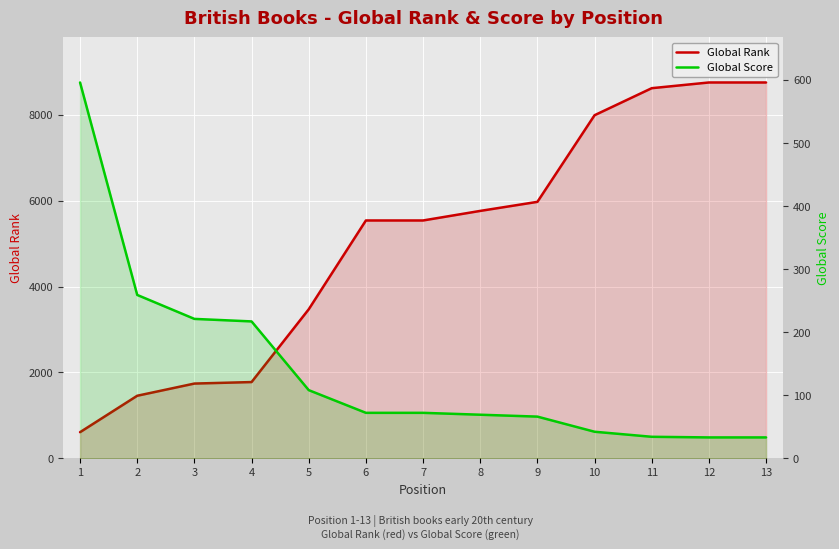

Reading left to right, transcribe all the data shown in this chart.

Global Rank: 607	1456	1740	1775	3471	5541	5541	5764	5975	7994	8624	8757	8757
Global Score: 596	259	221	217	108	72	72	69	66	42	34	33	33